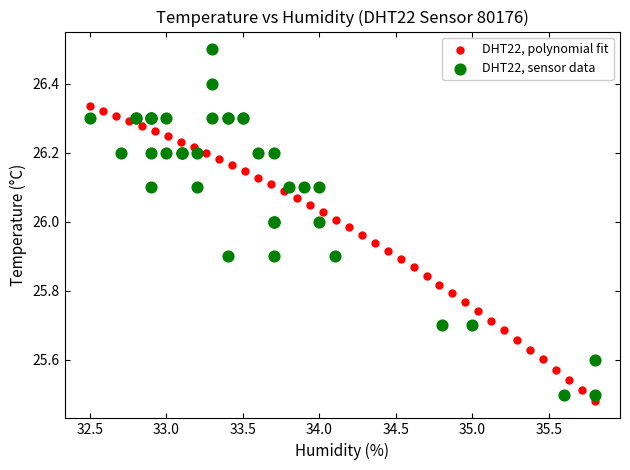

Which series contains the lowest Y value?

DHT22, polynomial fit